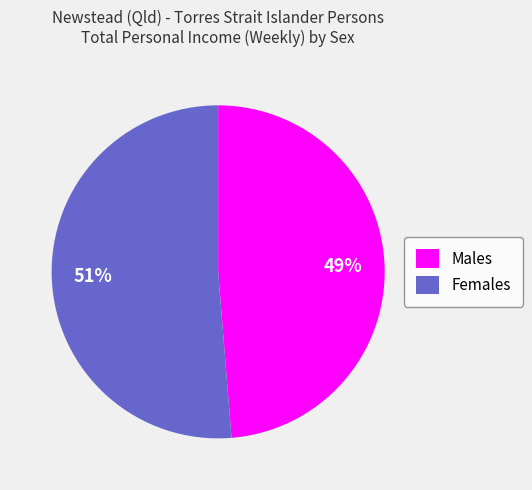

Which slice is the largest?

Females